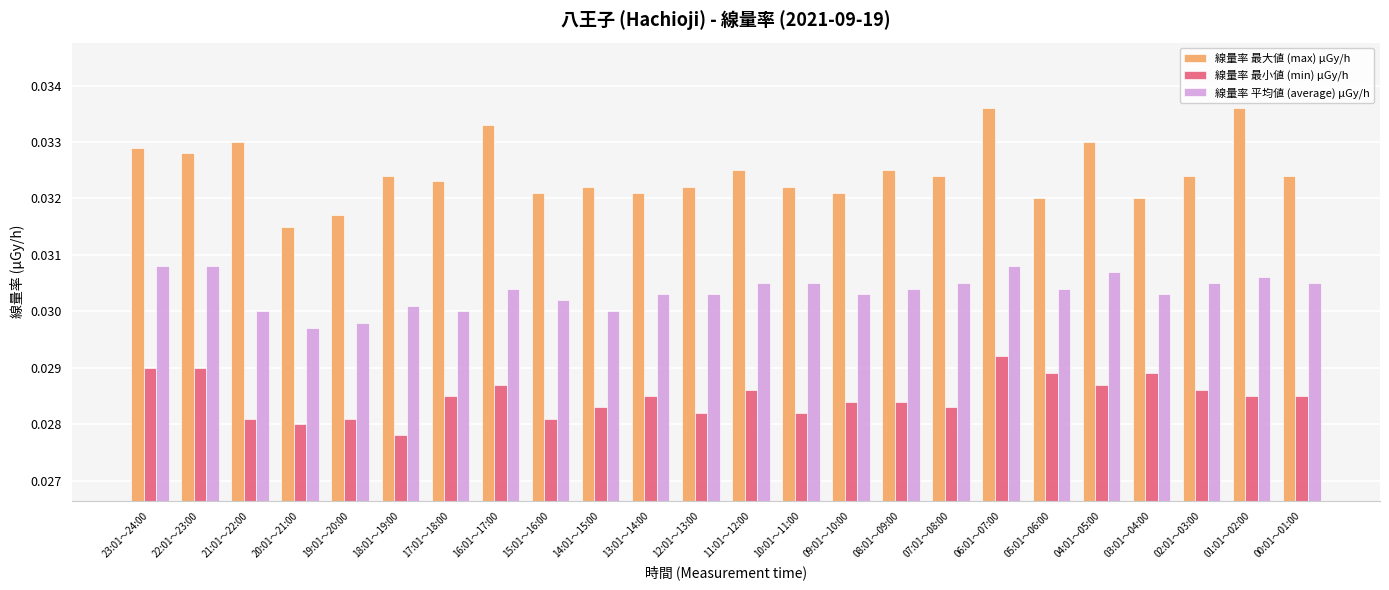

What is the sum of all 線量率 最大値 (max) μGy/h values?

0.8